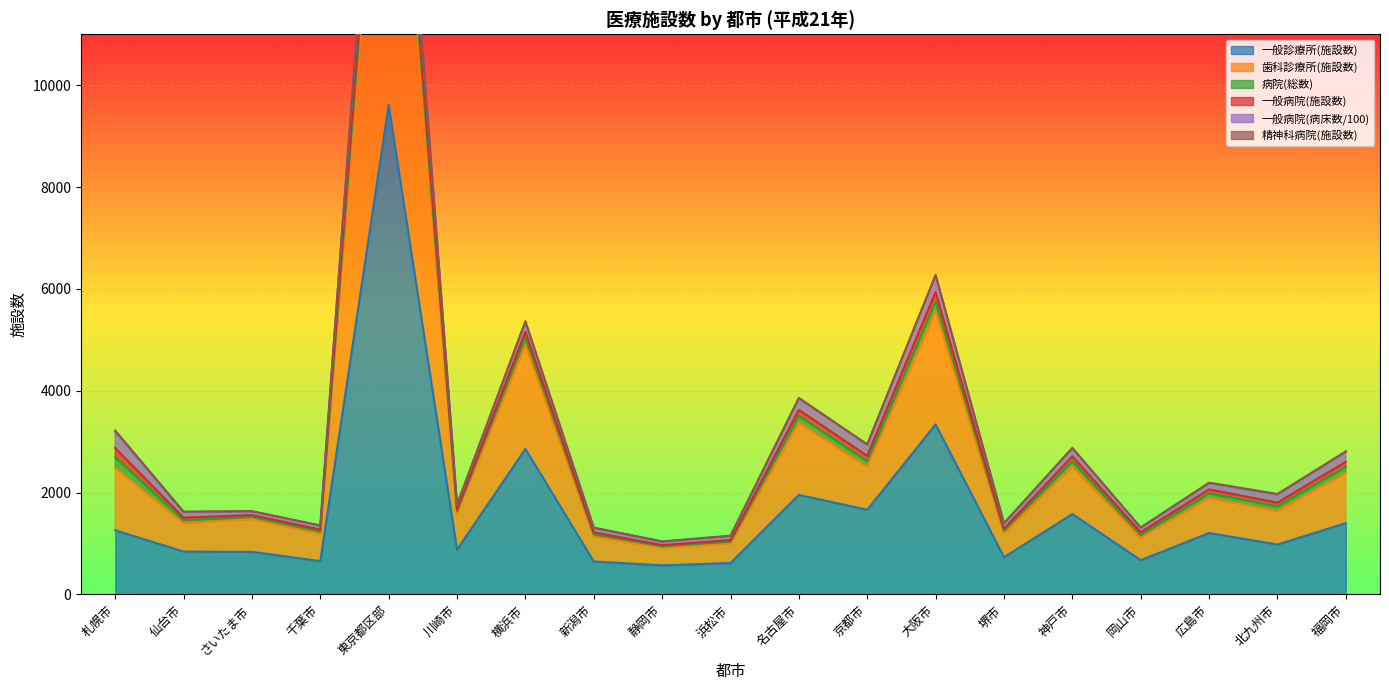

At how many categories does at least one series exceed 3825?

1